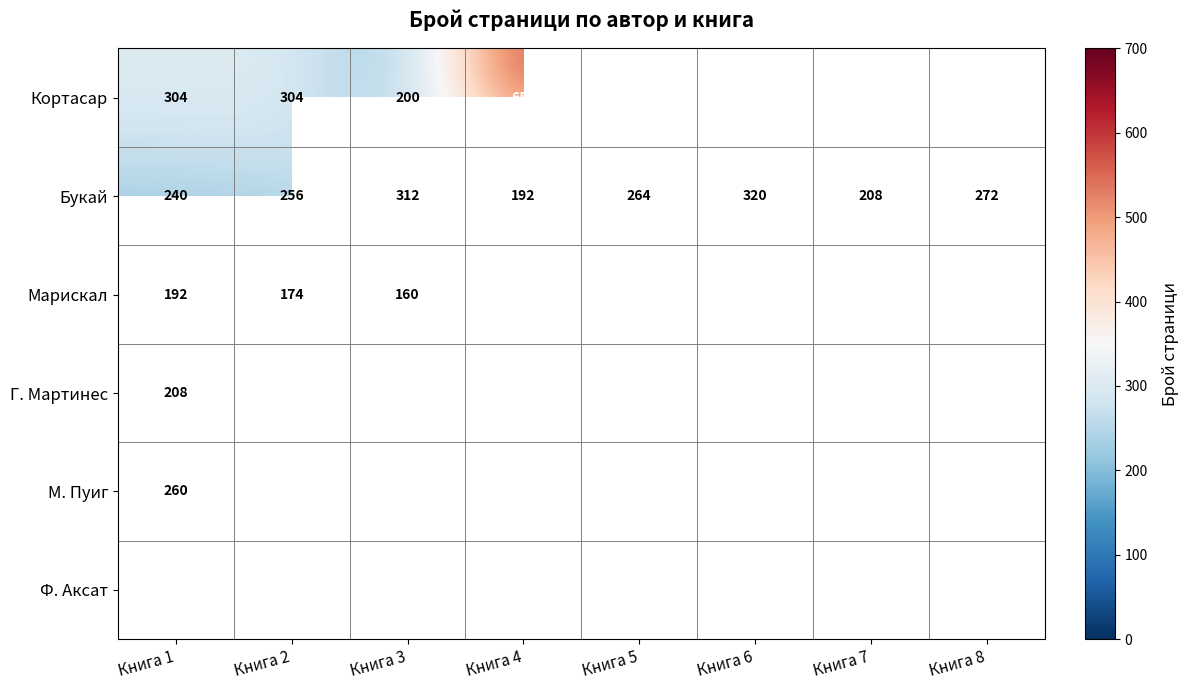

What is the spread (max minus min) of values at Книга 1?

264